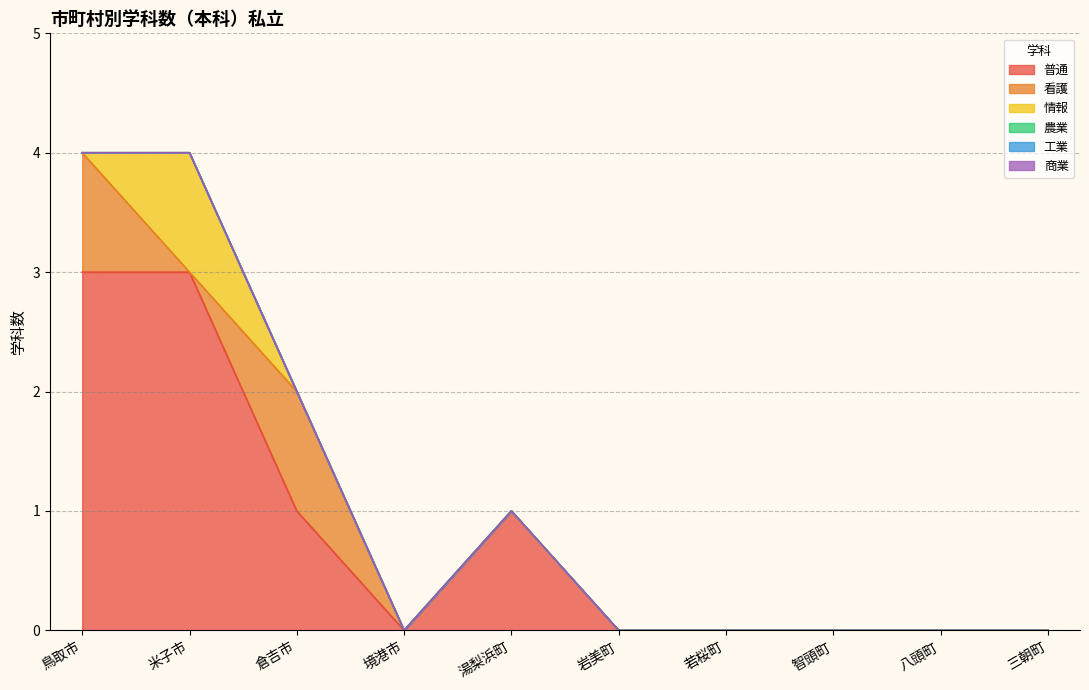

True or false: 普通 and 工業 cross at least once.

False